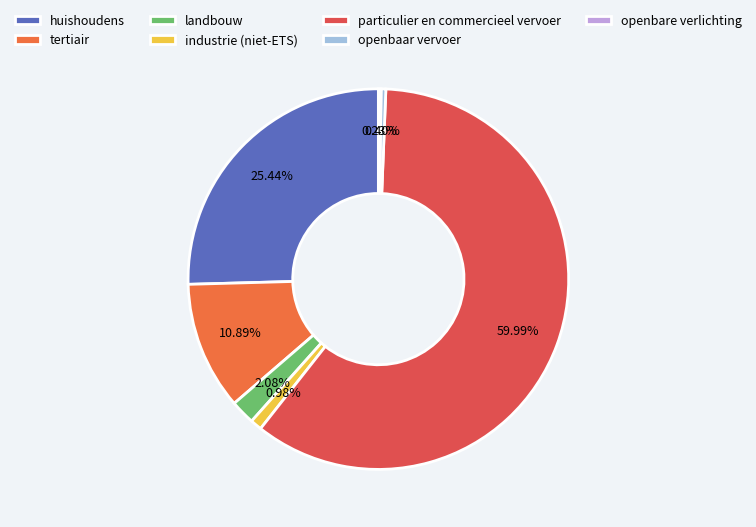

To the nearest percent, what is the difference between the openbare verlichting and particulier en commercieel vervoer slice percentages?

60%